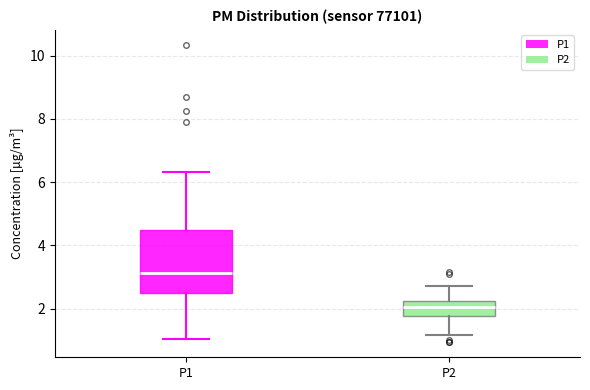

Reading left to right, read every box against the y-axis: the position of its median line, the range the box covers, and the ends of its whiskers. The values are not printed on the chart, so give them approximately, as read against the axis.

P1: median 3.2, box 2.4 to 4.4, whiskers 1.0 to 6.4
P2: median 2.0, box 1.8 to 2.2, whiskers 1.2 to 2.8